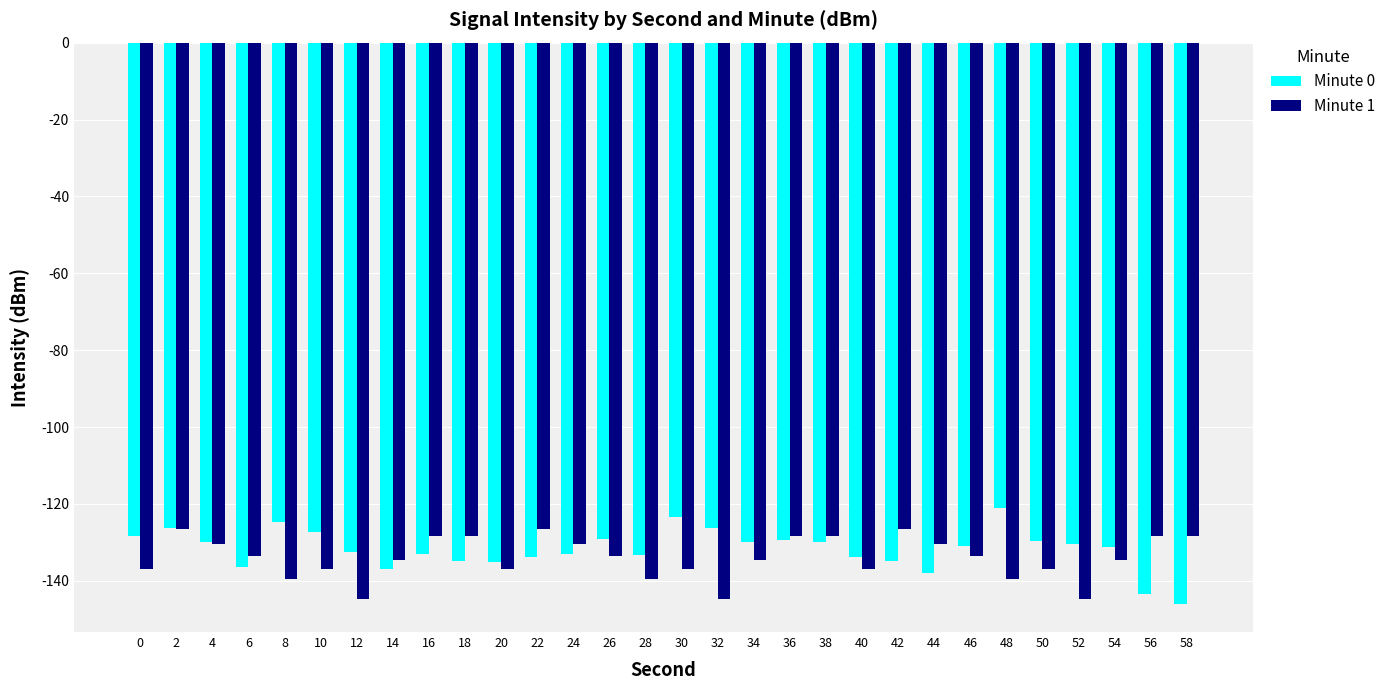

List the series in order of their peak value, lowest first.

Minute 1, Minute 0